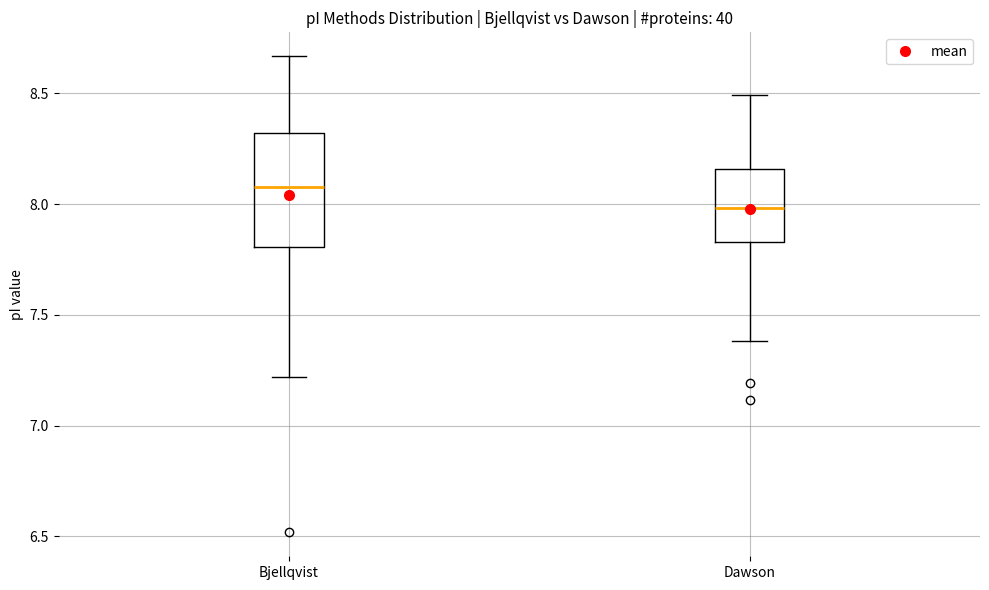

Reading left to right, transcribe this box plot: for each box, give where its median line is, the range the box spans, and where its two whiskers end, as read against the y-axis. The values are not printed on the chart, so give them approximately, as read against the axis.

Bjellqvist: median 8.10, box 7.80 to 8.30, whiskers 7.20 to 8.65
Dawson: median 8.00, box 7.85 to 8.15, whiskers 7.40 to 8.50